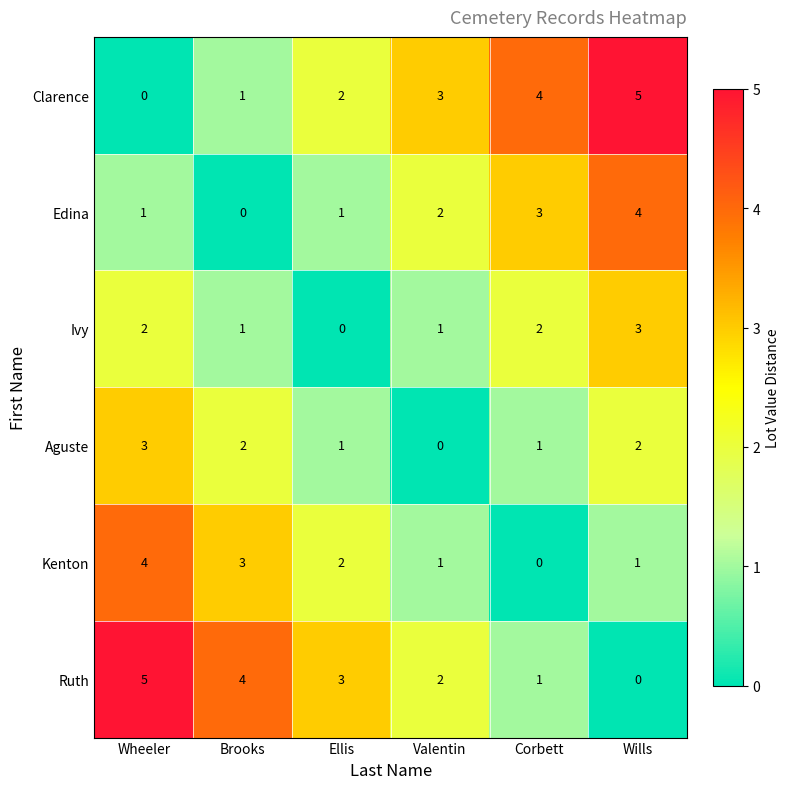

The value of Kenton at Brooks is 3. True or false?

True